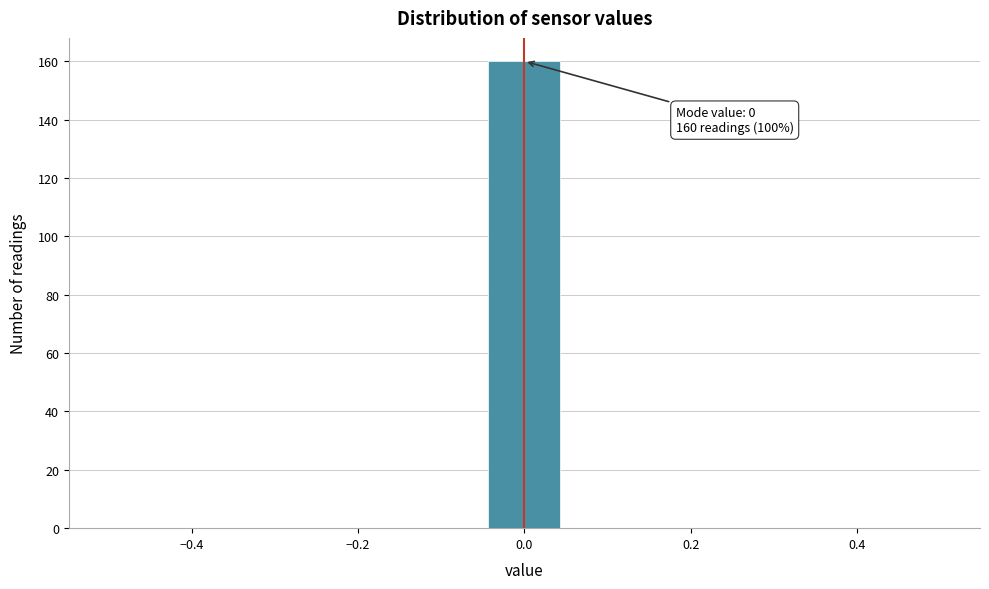

Over which range of the x-axis is the bar tallest?

-0.04 to 0.04